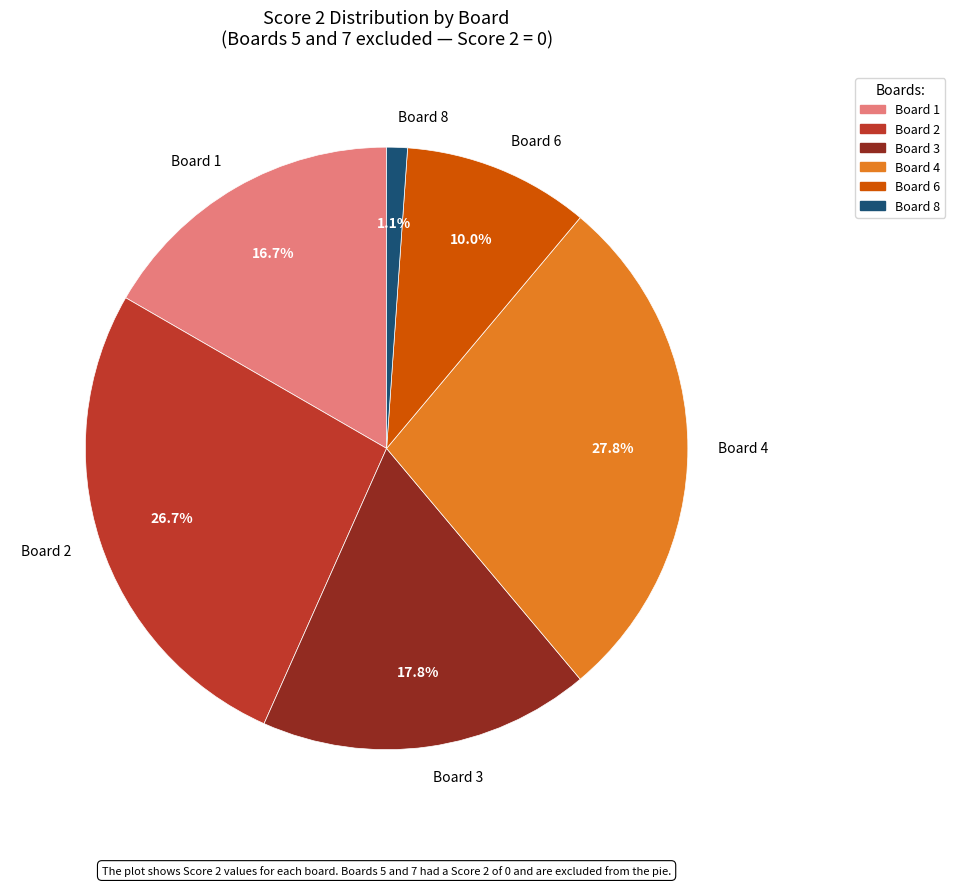

How many segments does this pie chart have?

6